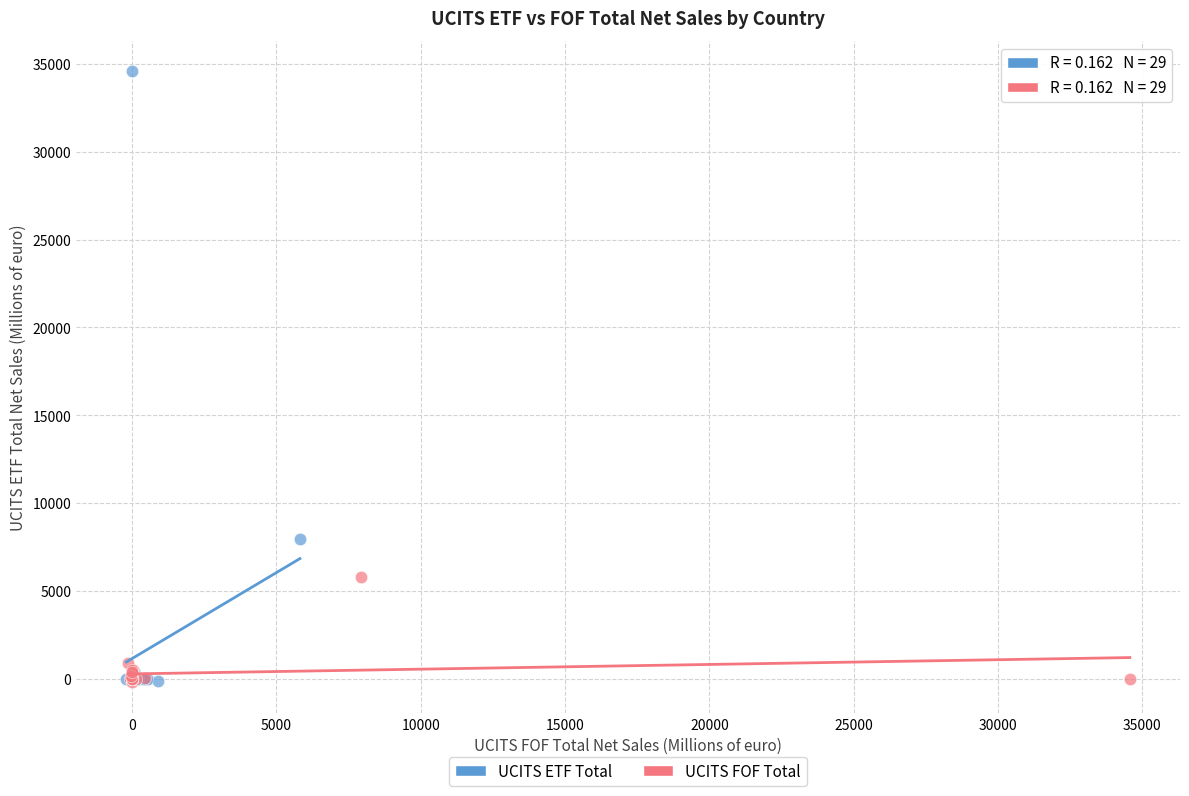

Which series has the widest spread of Y values?

UCITS ETF Total